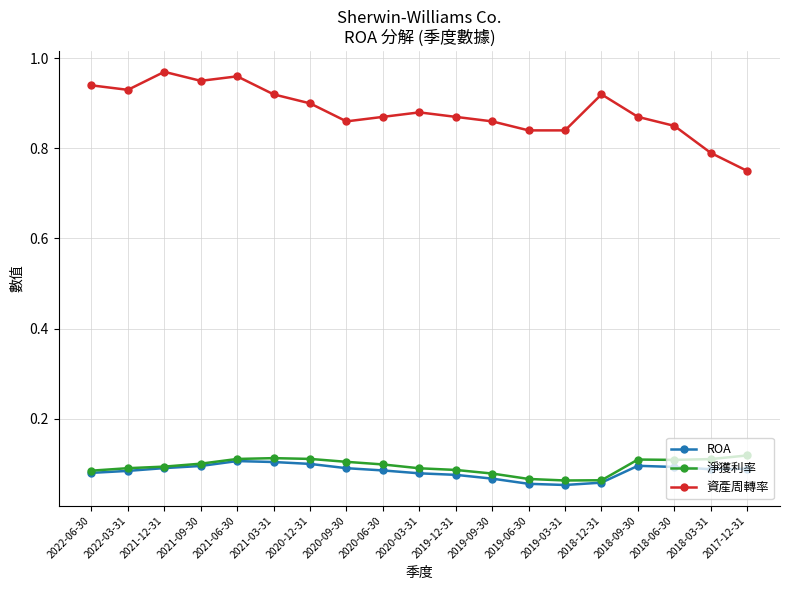

How many data points does each series have?

19